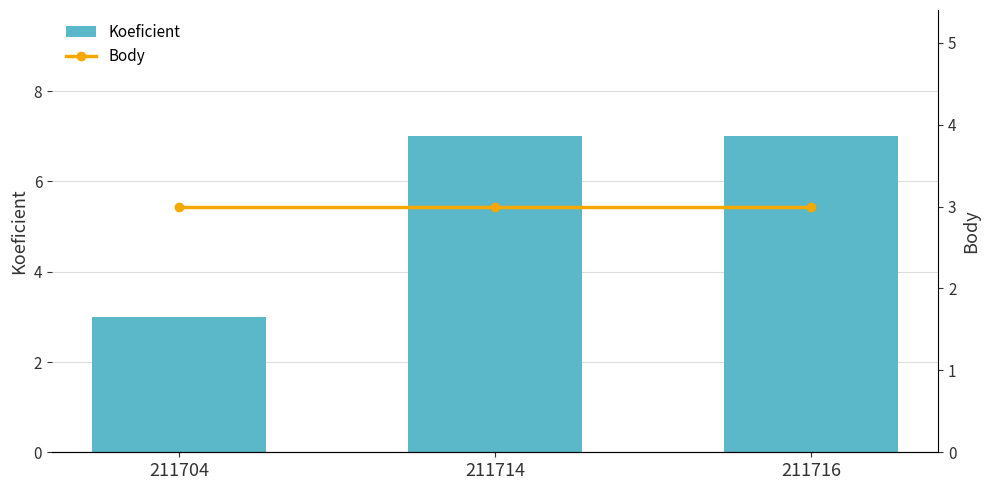

How many groups of bars are there?

3